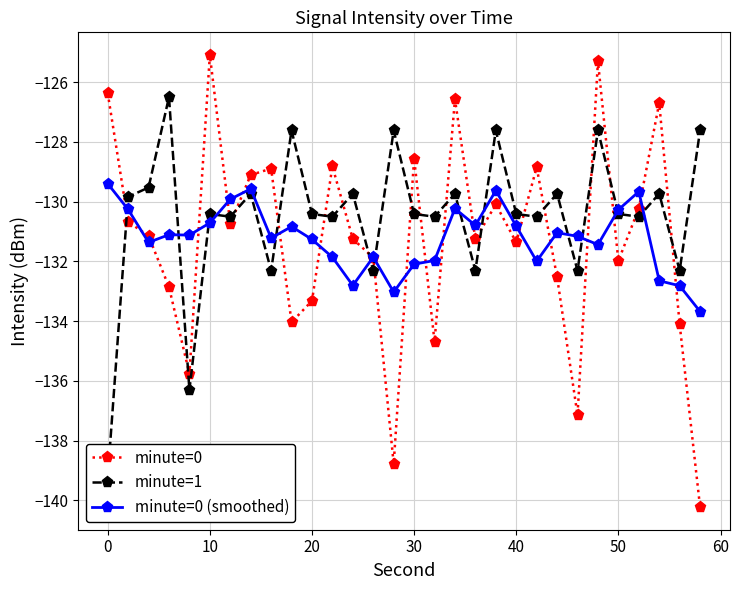

What is the maximum value for minute=1?

-126.5